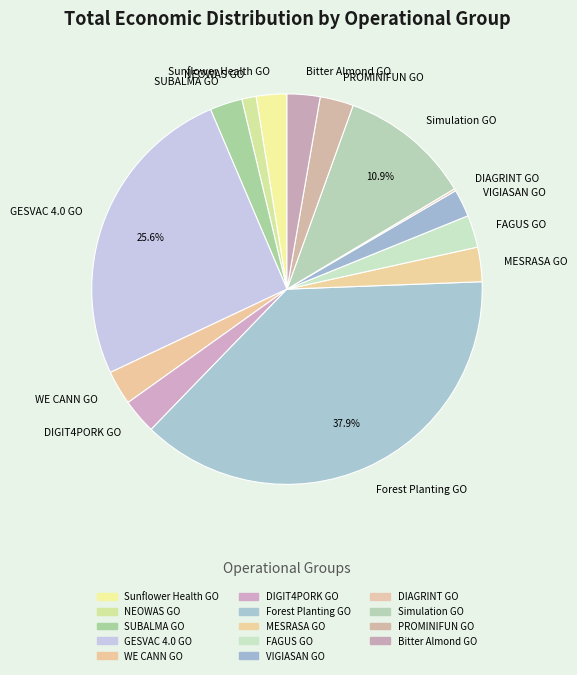

Which slice is the largest?

Forest Planting GO